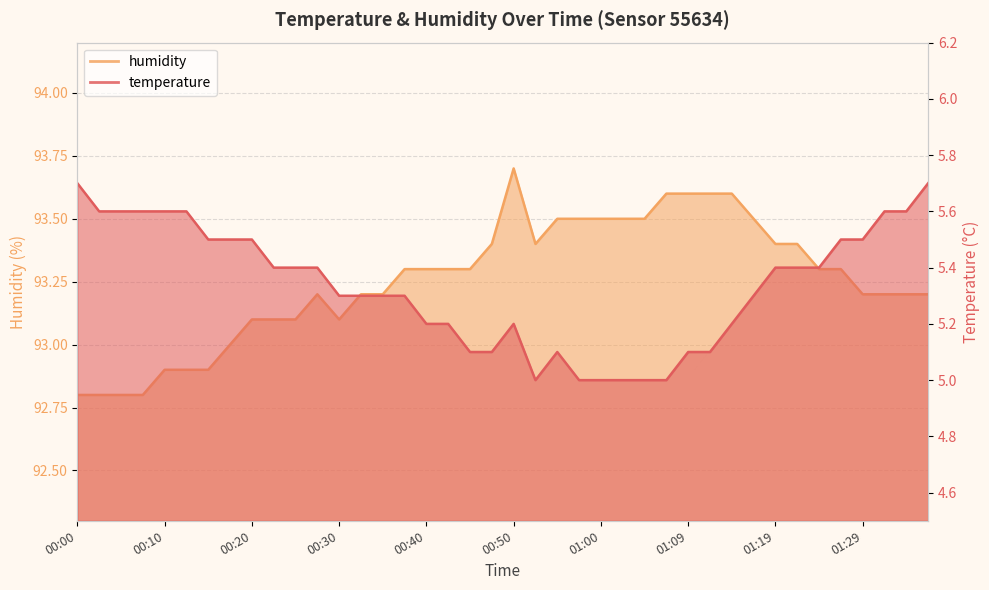

Which has a higher value, 01:02 or 01:27?

01:27